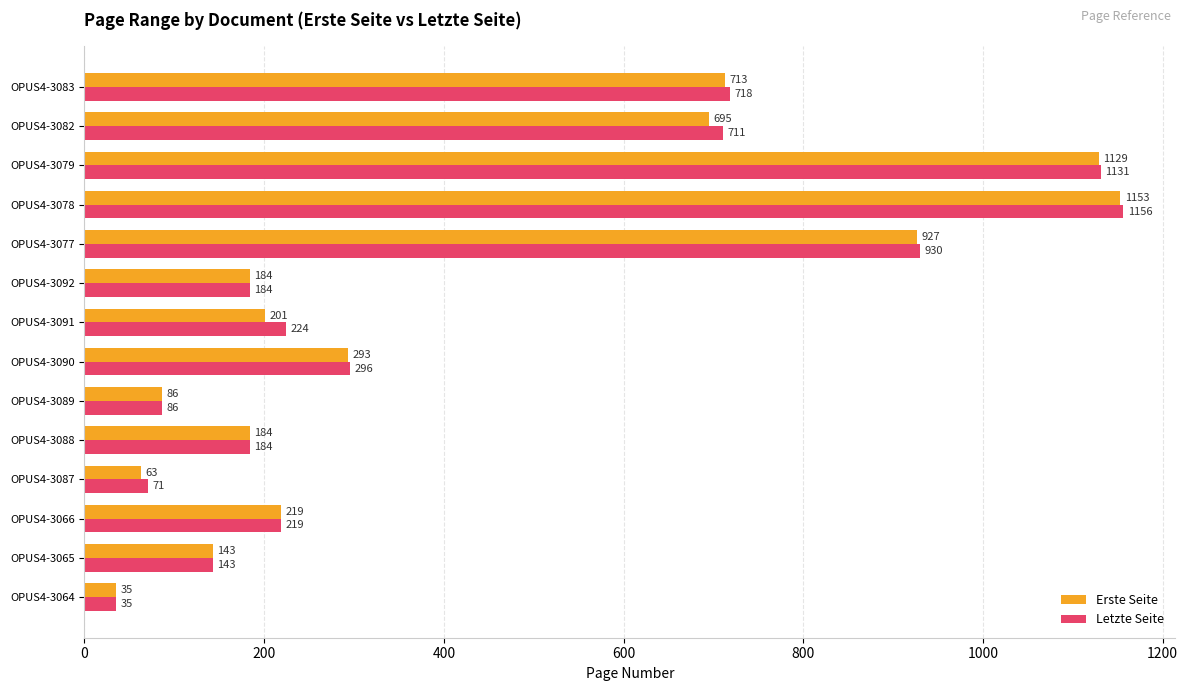

Which series changed the most between OPUS4-3092 and OPUS4-3083?

Letzte Seite